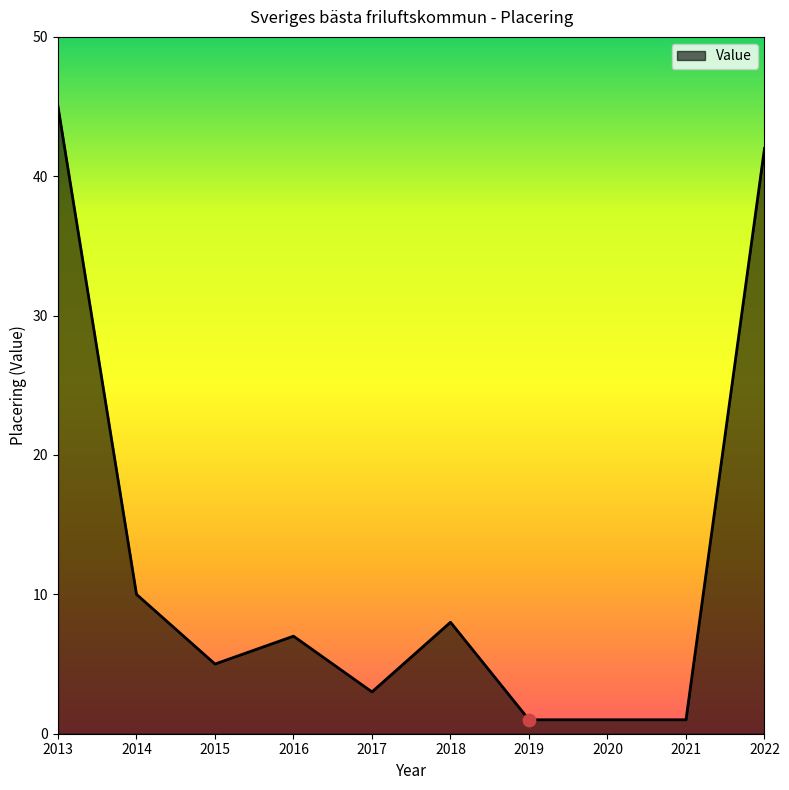

Approximately how many times larger is the value at 2016 compared to 2019?

7.0